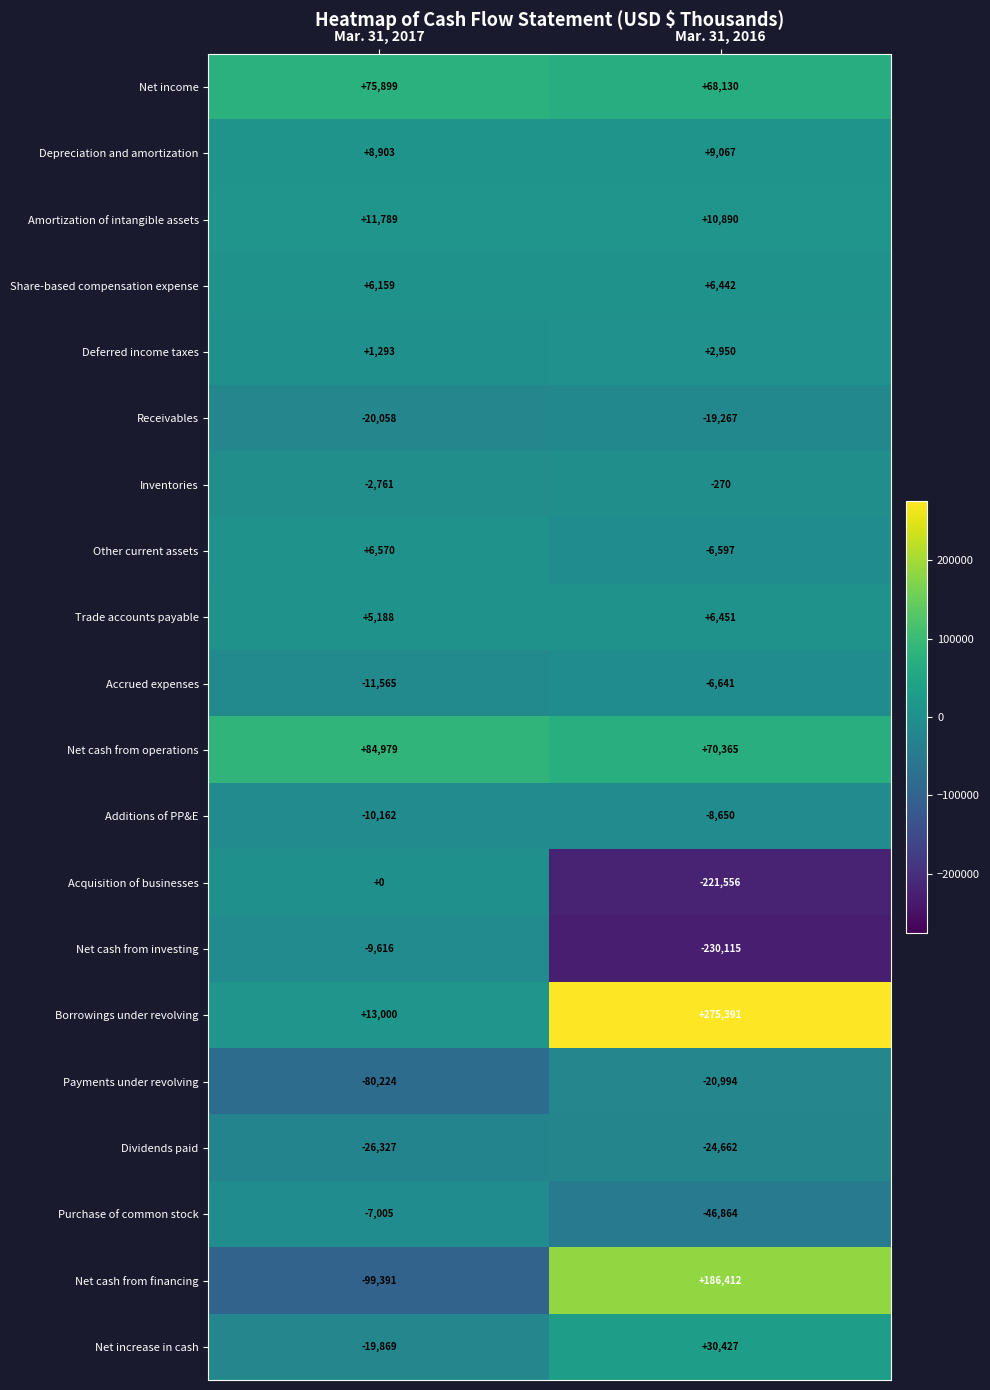

Is the value of Net cash from investing at Mar. 31, 2016 greater than the value of Inventories at Mar. 31, 2017?

No